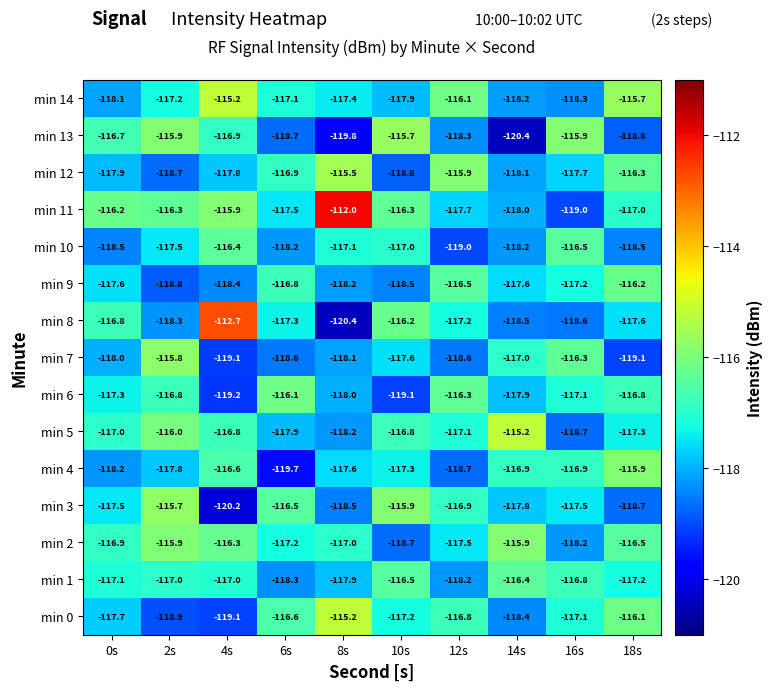

Which series changed the most between 0s and 18s?

min 14